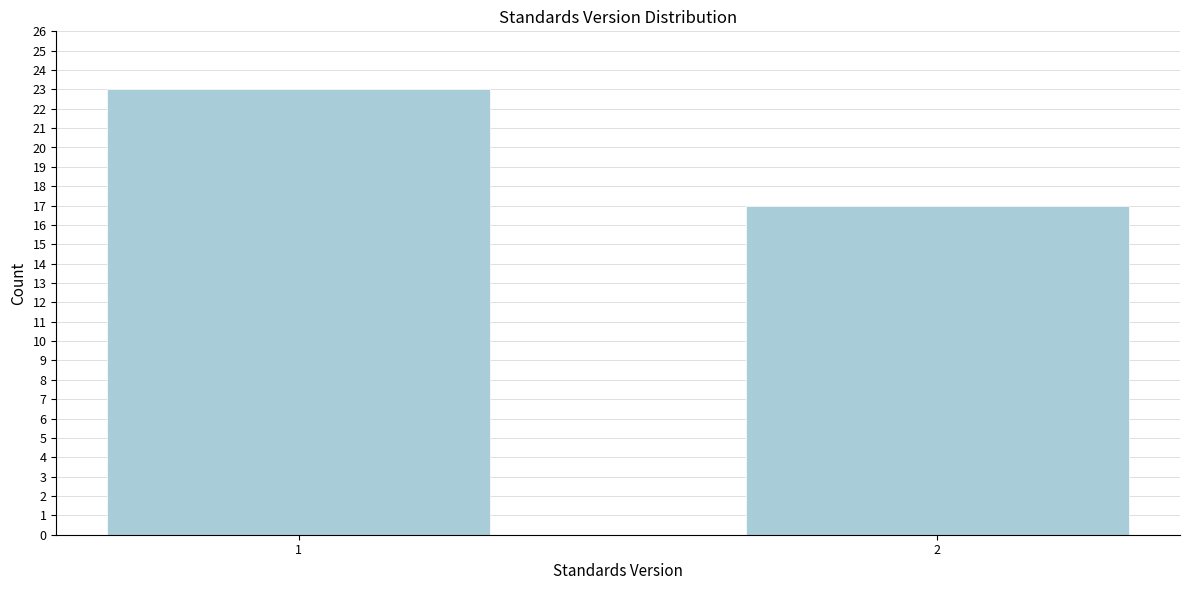

Reading left to right, transcribe all the data shown in this chart.

1=23	2=17